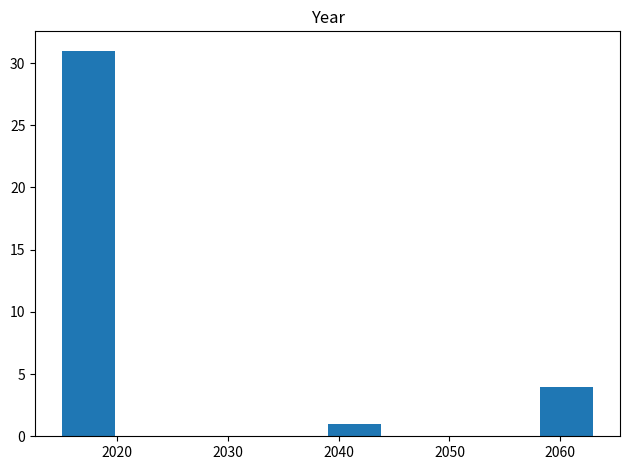

Reading left to right, transcribe this chart: for each bar, give the range it covers on the x-axis and its height. Neither the bar edges nor the heights are printed on the chart, so give them approximately, as read against the axes.

2015.0 to 2019.8: 31
2019.8 to 2024.6: 0
2024.6 to 2029.4: 0
2029.4 to 2034.2: 0
2034.2 to 2039.0: 0
2039.0 to 2043.8: 1
2043.8 to 2048.6: 0
2048.6 to 2053.4: 0
2053.4 to 2058.2: 0
2058.2 to 2063.0: 4